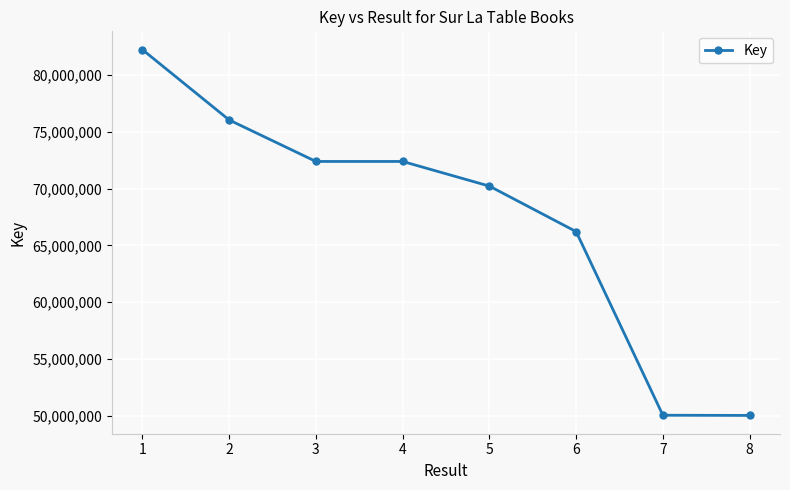

Is this an area chart (filled region under the line)?

No